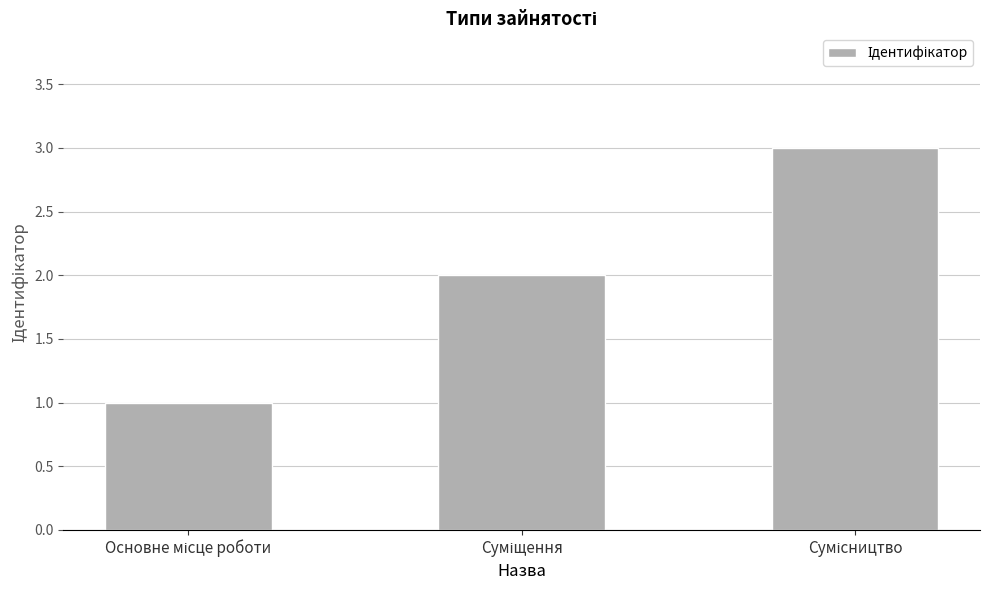

How many categories are shown in the chart?

3